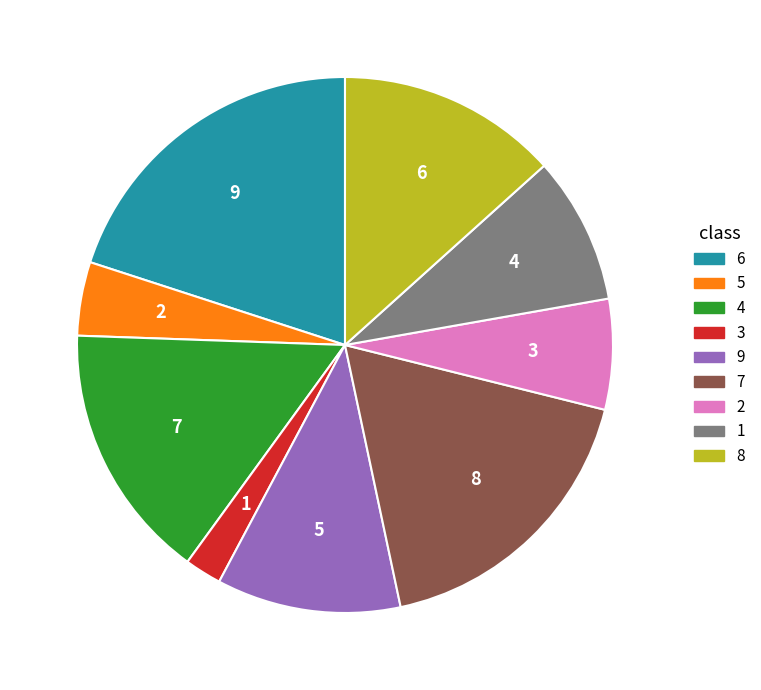

Which has a higher value, 8 or 5?

8